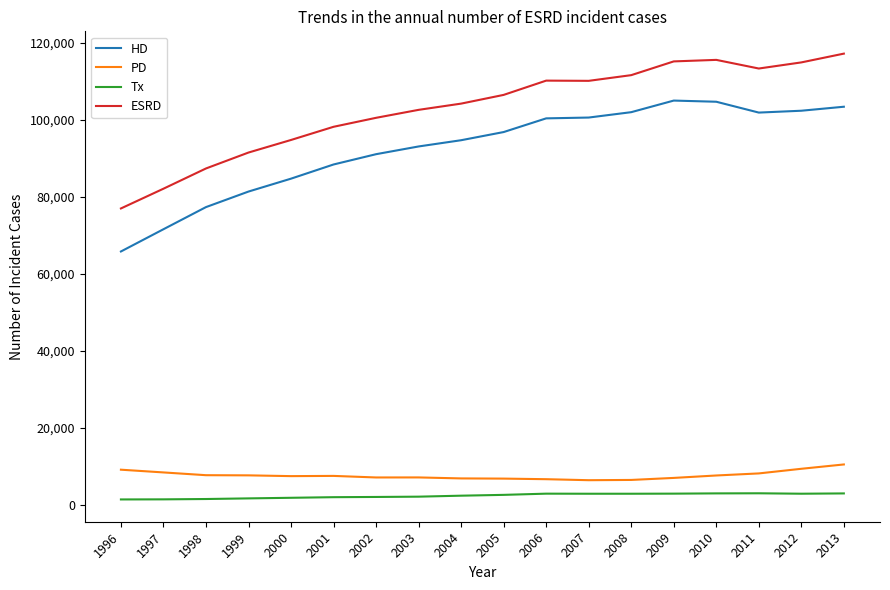

The HD series shows 101970 at 2008. True or false?

True